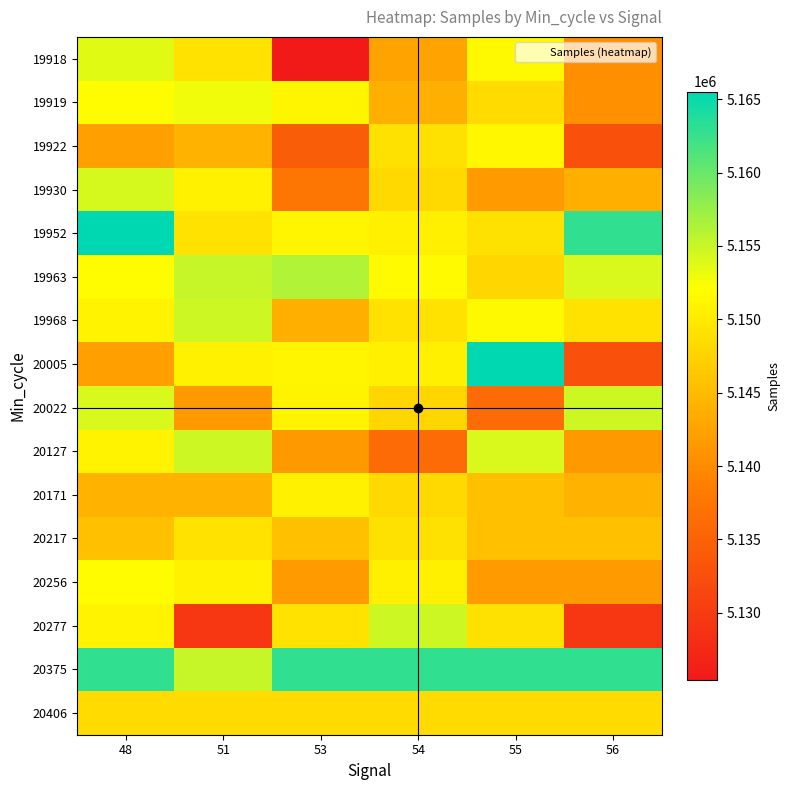

Reading left to right, what are all the values shown in this chart?

19918: 48=5153719	51=5149211	53=5125415	54=5142606	55=5151482	56=5140421
19919: 48=5151814	51=5152840	53=5151253	54=5143790	55=5148392	56=5140558
19922: 48=5142220	51=5144111	53=5134352	54=5148967	55=5151396	56=5132730
19930: 48=5154361	51=5150775	53=5137479	54=5148251	55=5141650	56=5143790
19952: 48=5165523	51=5149170	53=5151253	54=5150522	55=5148967	56=5162935
19963: 48=5151814	51=5155058	53=5156231	54=5151653	55=5147860	56=5154130
19968: 48=5150855	51=5154860	53=5143790	54=5149170	55=5151482	56=5149170
20005: 48=5142220	51=5150775	53=5151253	54=5150522	55=5165523	56=5132730
20022: 48=5154130	51=5141405	53=5150855	54=5147860	55=5136070	56=5154860
20127: 48=5150855	51=5154860	53=5141405	54=5136070	55=5154130	56=5141405
20171: 48=5144111	51=5144111	53=5150775	54=5148251	55=5145556	56=5144111
20217: 48=5145556	51=5149211	53=5145556	54=5148967	55=5145556	56=5145556
20256: 48=5151814	51=5150775	53=5141650	54=5150522	55=5141650	56=5141650
20277: 48=5150855	51=5129337	53=5149170	54=5154860	55=5148967	56=5129337
20375: 48=5162935	51=5155058	53=5162935	54=5162935	55=5162935	56=5162935
20406: 48=5148392	51=5148392	53=5148392	54=5148392	55=5148392	56=5148392